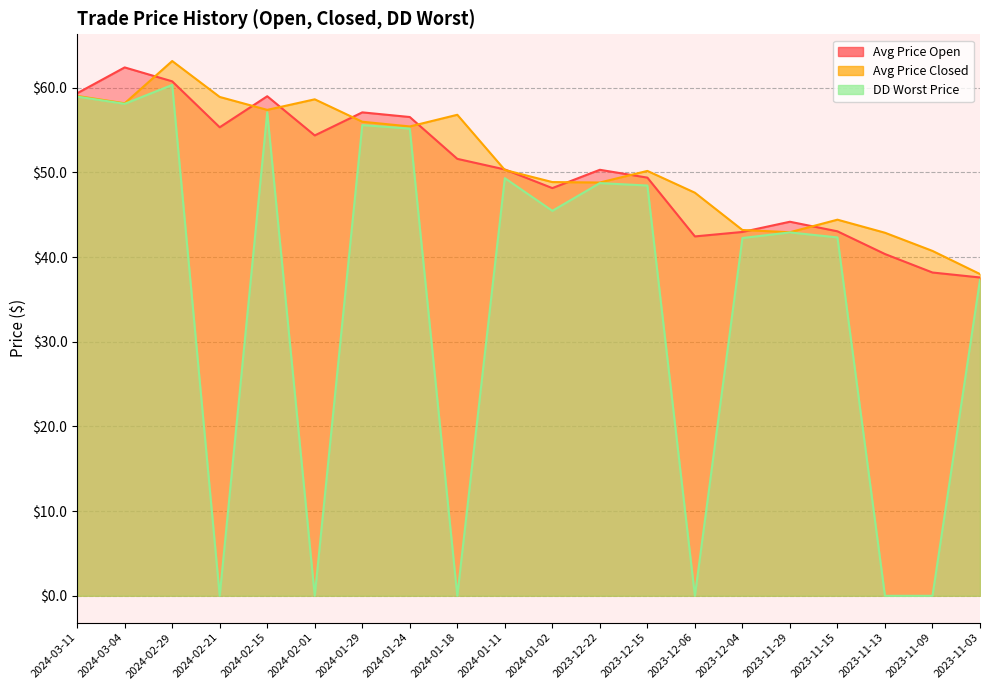

How many values in the Avg Price Open series exceed 50?

11